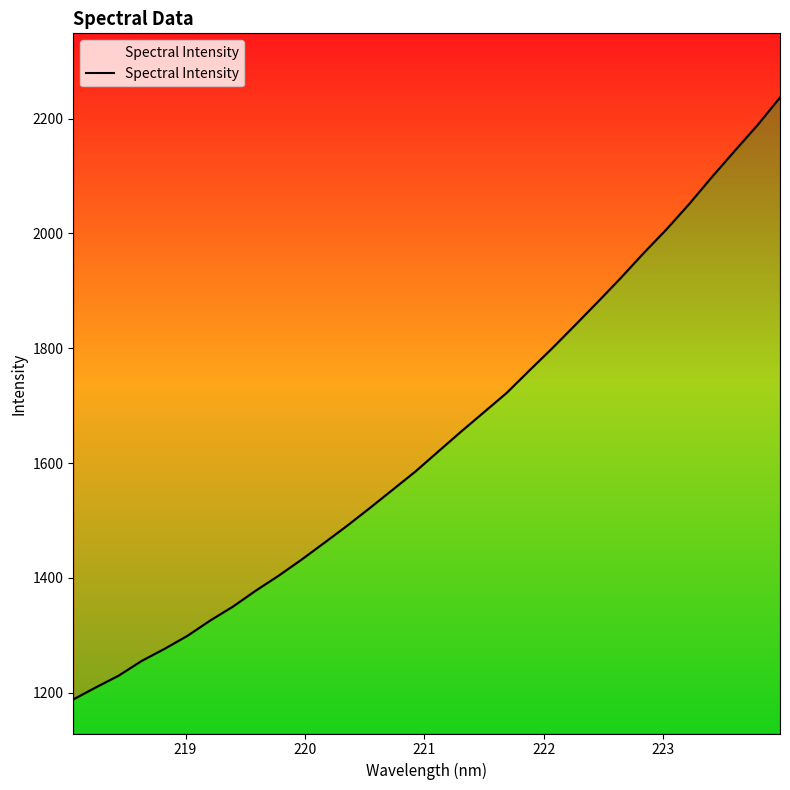

How many lines are shown in the chart?

1